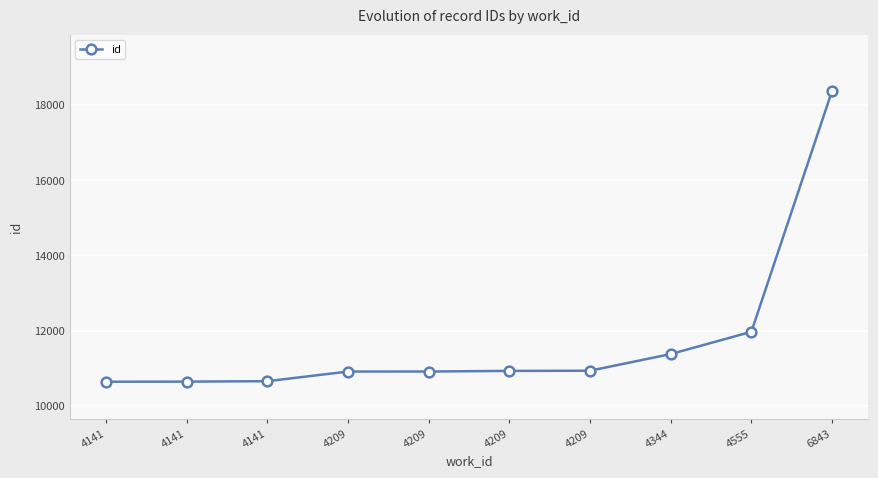

How many categories are shown in the chart?

10